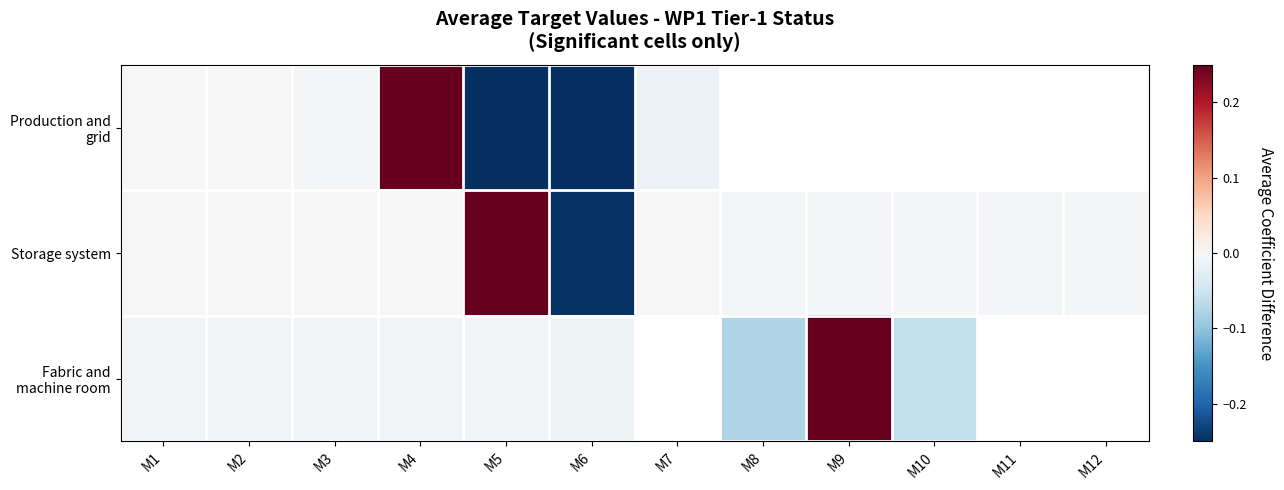

Count the number of categories in the chart.

12